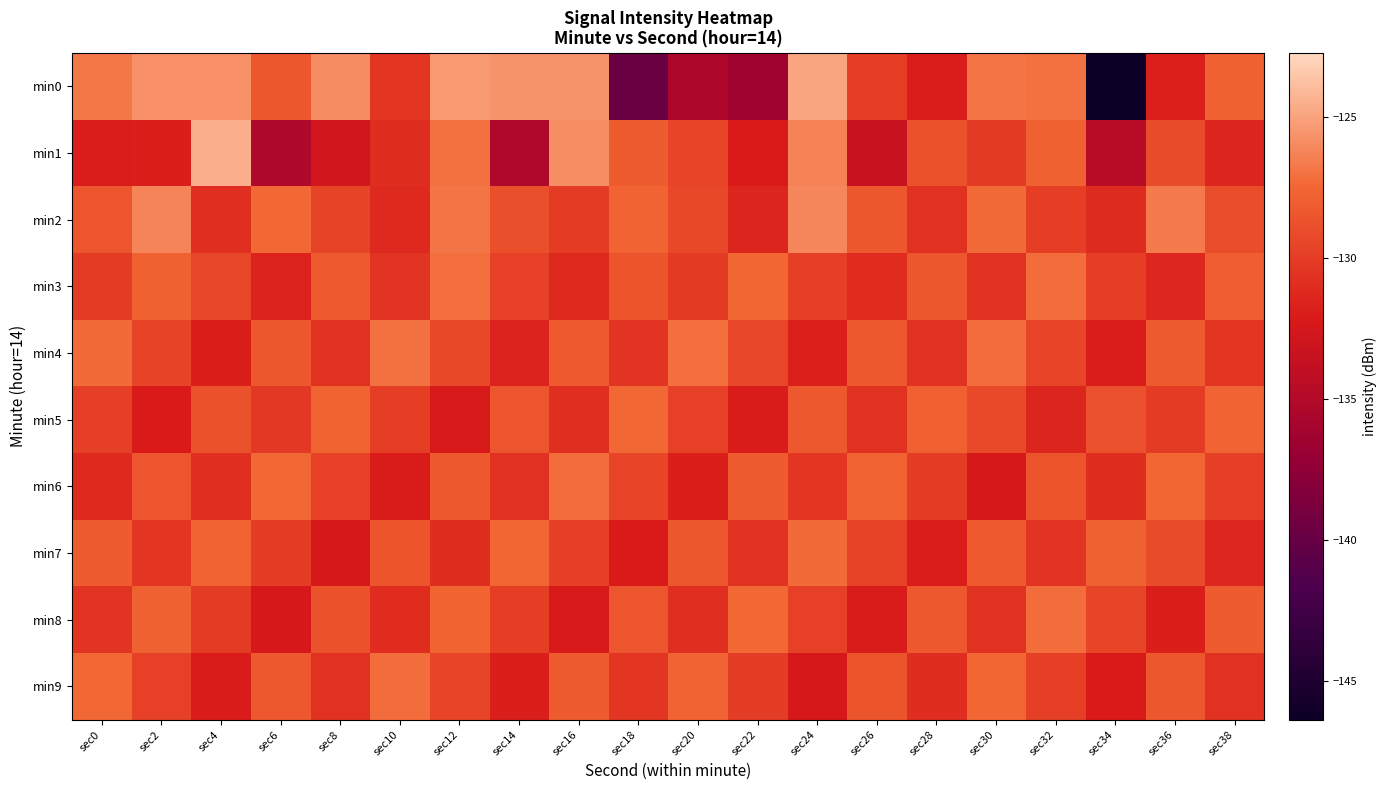

At which category is the sum across all series the highest?

sec12